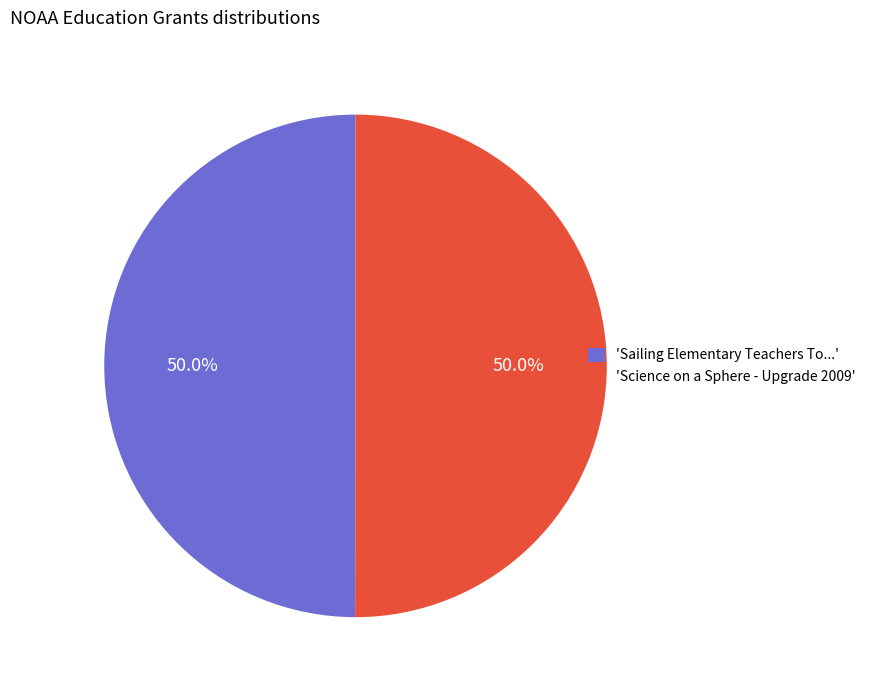

Combined, do 'Science on a Sphere - Upgrade 2009' and 'Sailing Elementary Teachers To...' account for over 50%?

Yes